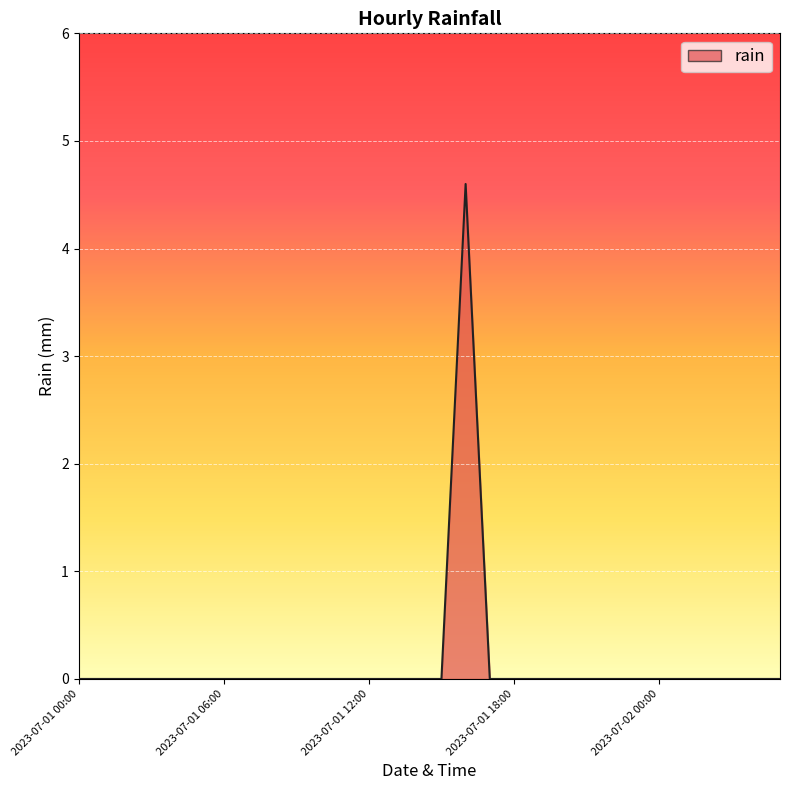

What is the maximum value shown in the chart?

4.6